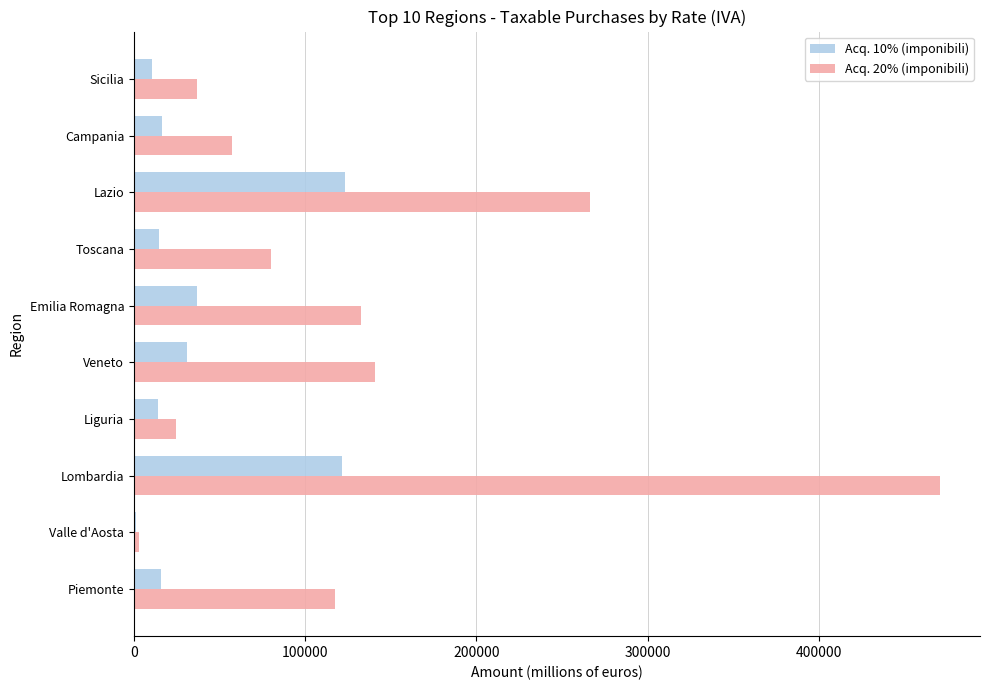

What is the highest value of the Acq. 10% (imponibili) series?

123357.3